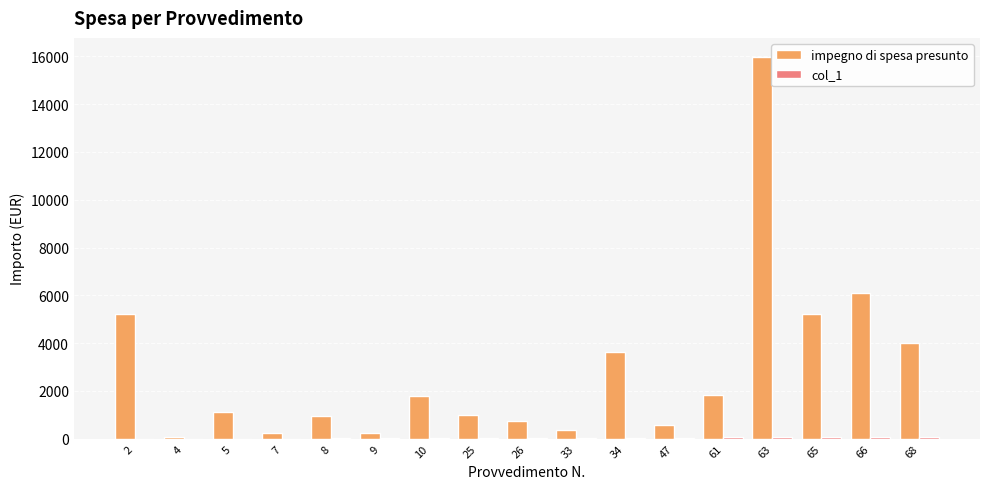

At which label is impegno di spesa presunto closest to 8022?

66